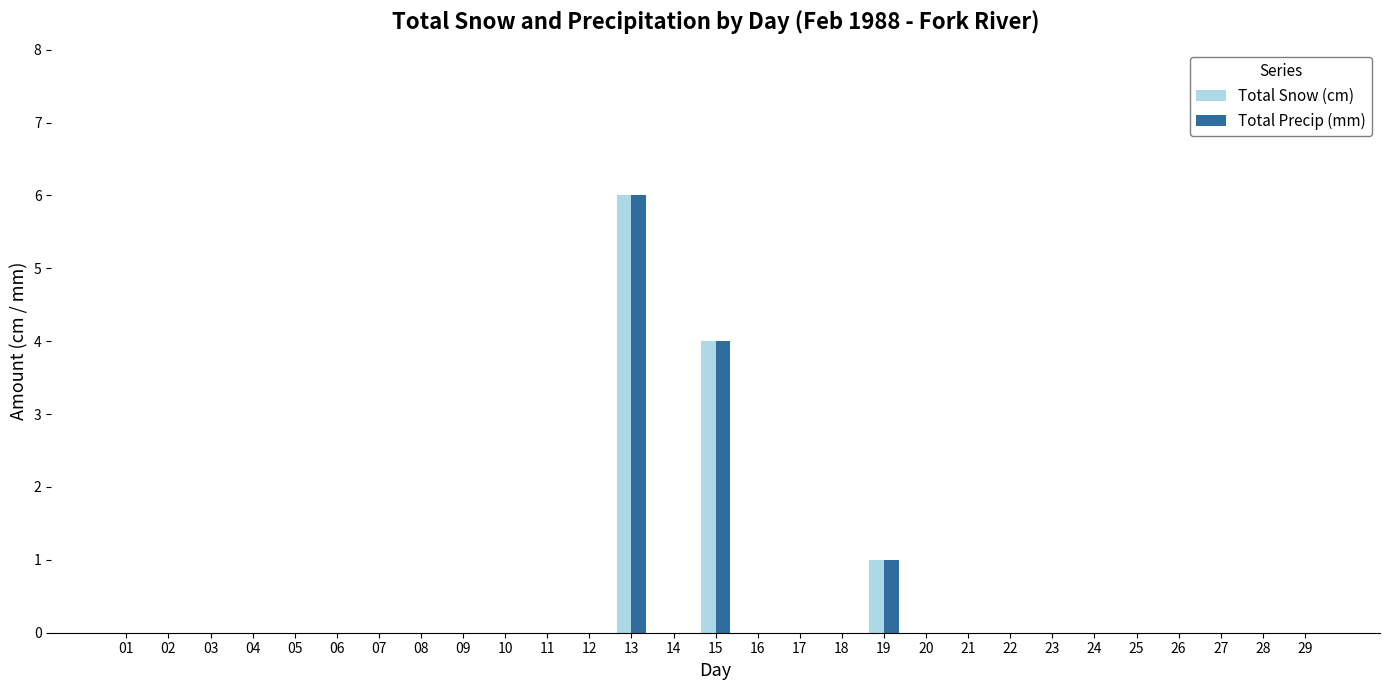

Are the bars grouped side by side (vs. stacked)?

Yes